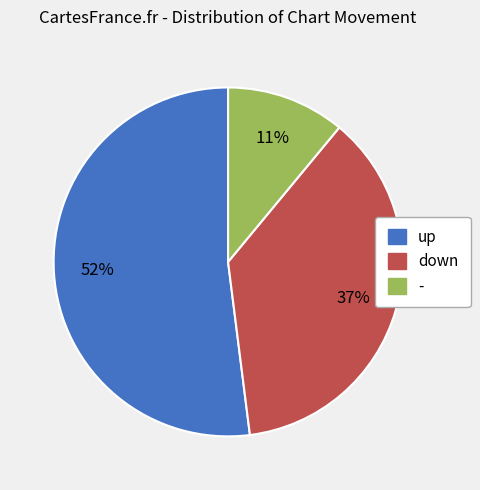

Count the number of slices in the pie.

3